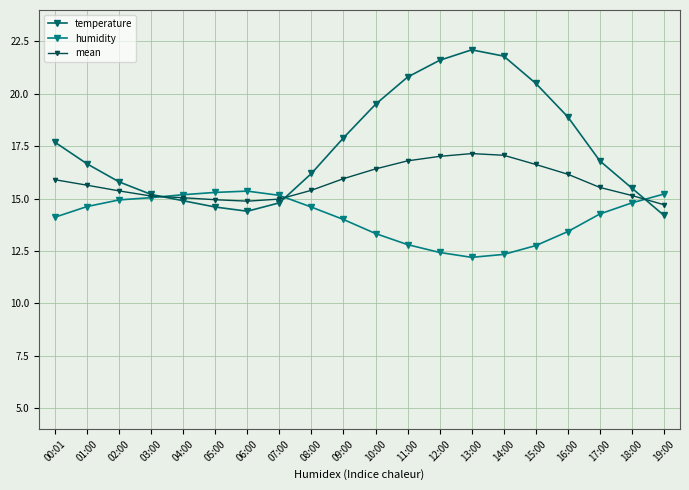

Rank the categories by humidity value from lowest to highest.

13:00, 14:00, 12:00, 15:00, 11:00, 10:00, 16:00, 09:00, 00:01, 17:00, 08:00, 01:00, 18:00, 02:00, 03:00, 07:00, 04:00, 19:00, 05:00, 06:00